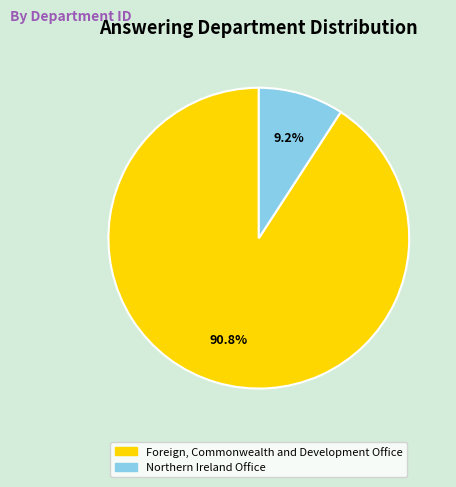

Is there any slice that represents more than half of the pie?

Yes